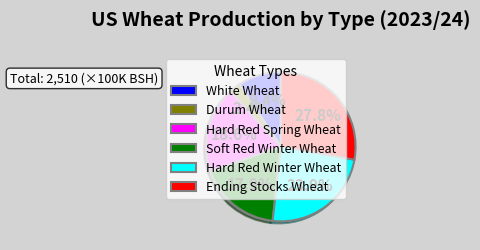

To the nearest percent, what portion does Hard Red Spring Wheat represent?

19%